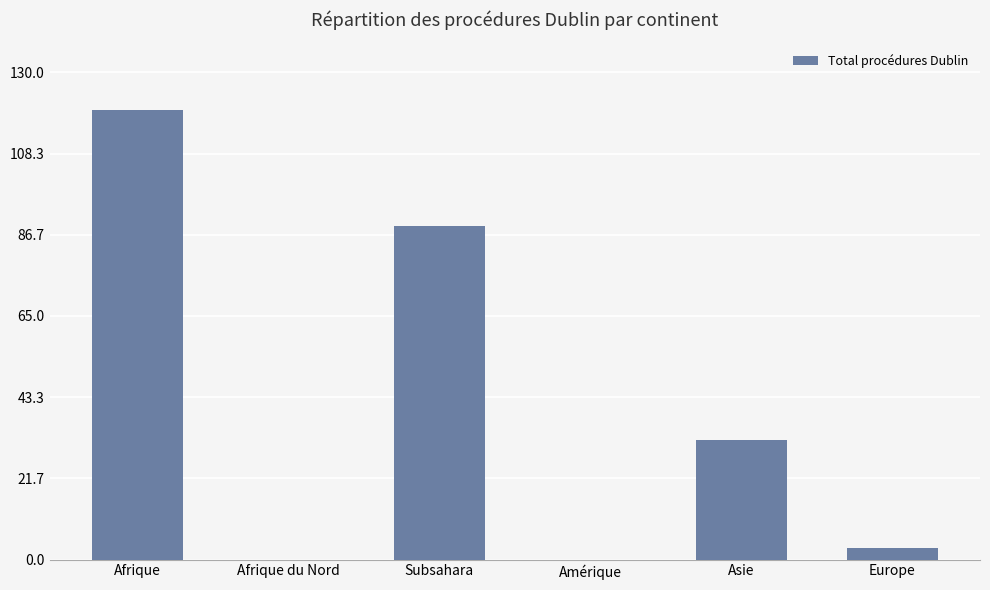

True or false: the data shows 0 at Afrique du Nord.

True